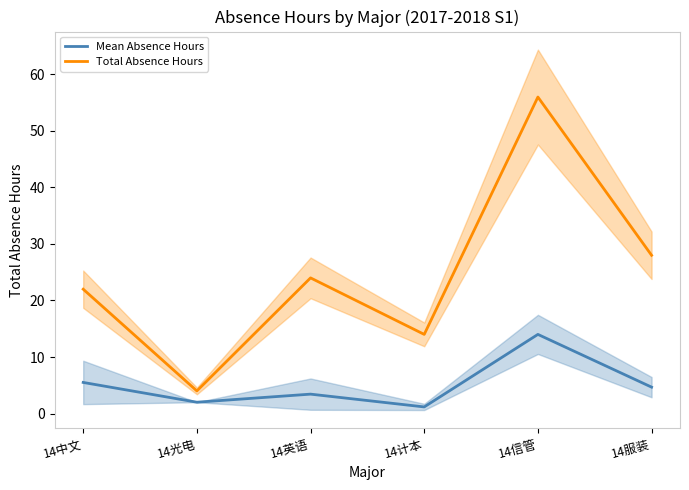

How many categories are shown in the chart?

6